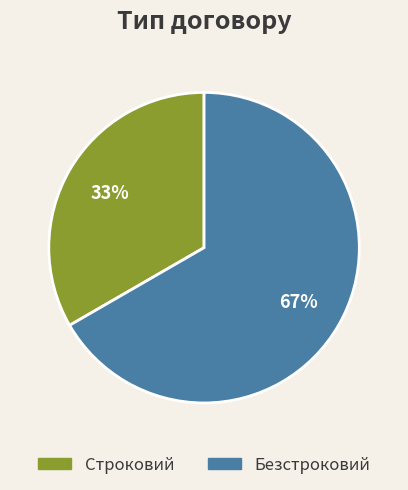

What percentage is the Строковий slice, to the nearest percent?

33%